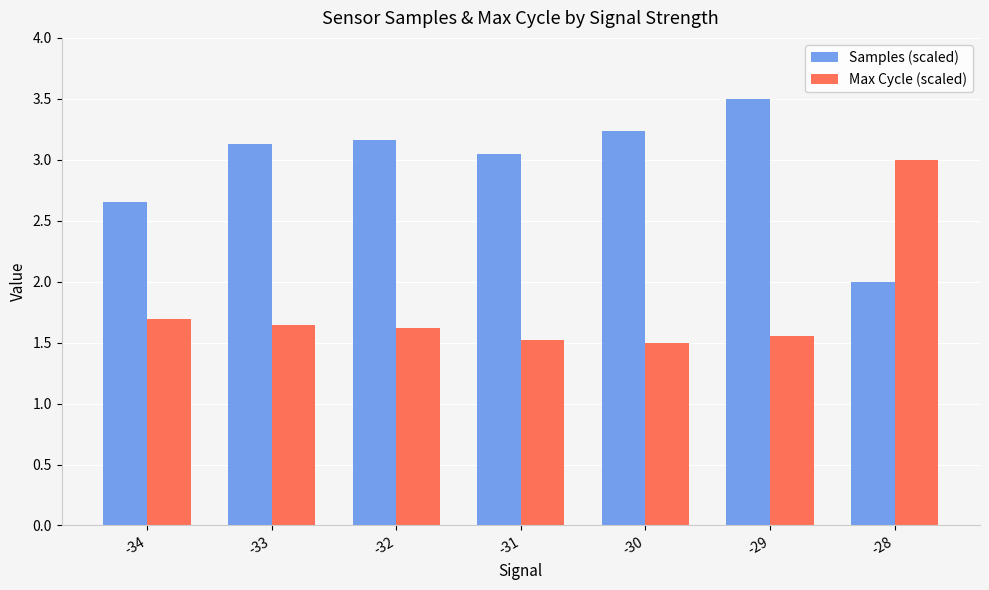

What are all the series names shown in the legend?

Samples (scaled), Max Cycle (scaled)